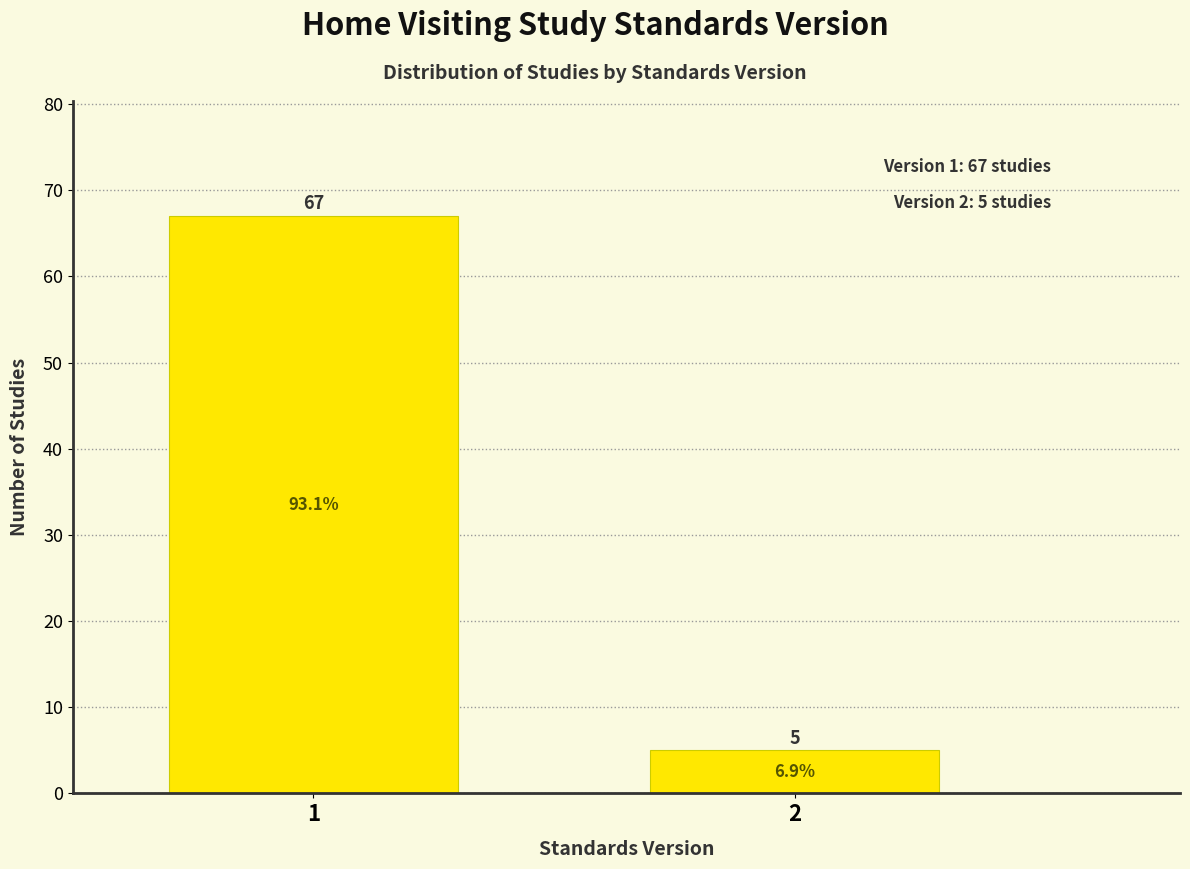

Reading left to right, what are all the values shown in this chart?

1=67	2=5